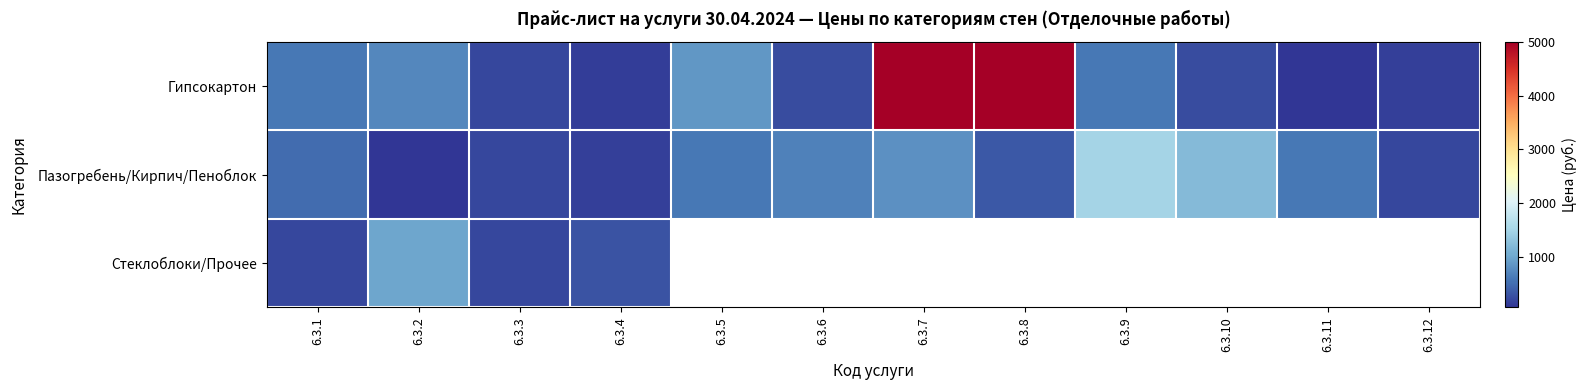

Is the value of Стеклоблоки/Прочее at 6.3.11 greater than the value of Пазогребень/Кирпич/Пеноблок at 6.3.9?

No